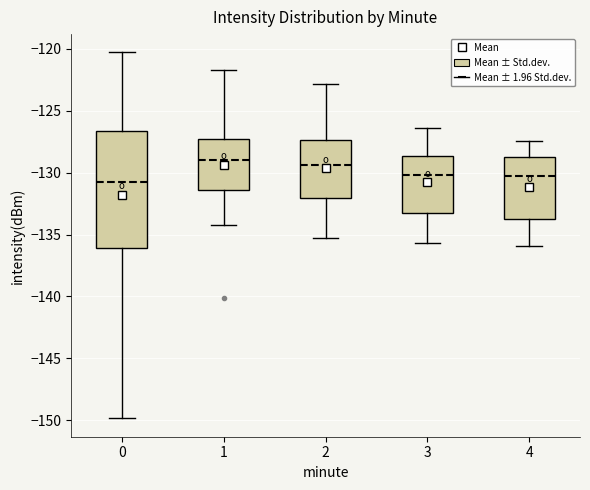

Where does the lower whisker of the box at x = 1 end on the y-axis? The values are not printed on the chart, so give them approximately, as read against the axis.

-134.0